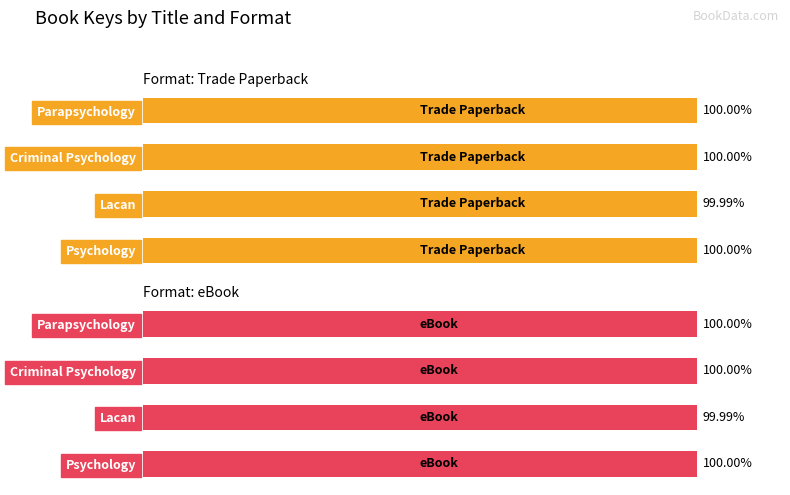

Between 3 and 1, which is larger?

1